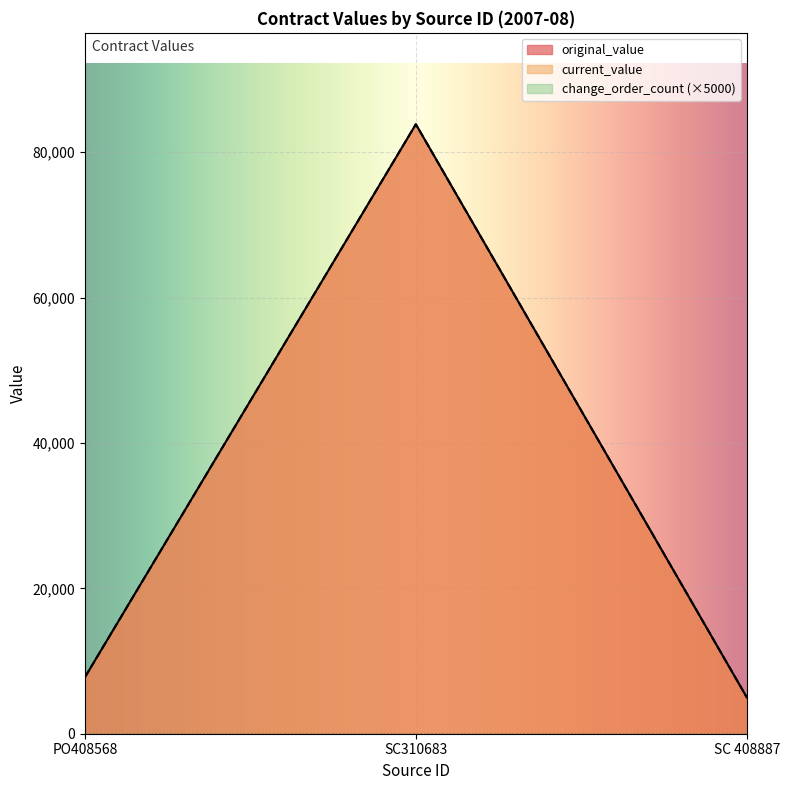

What position from the right is PO408568?

3